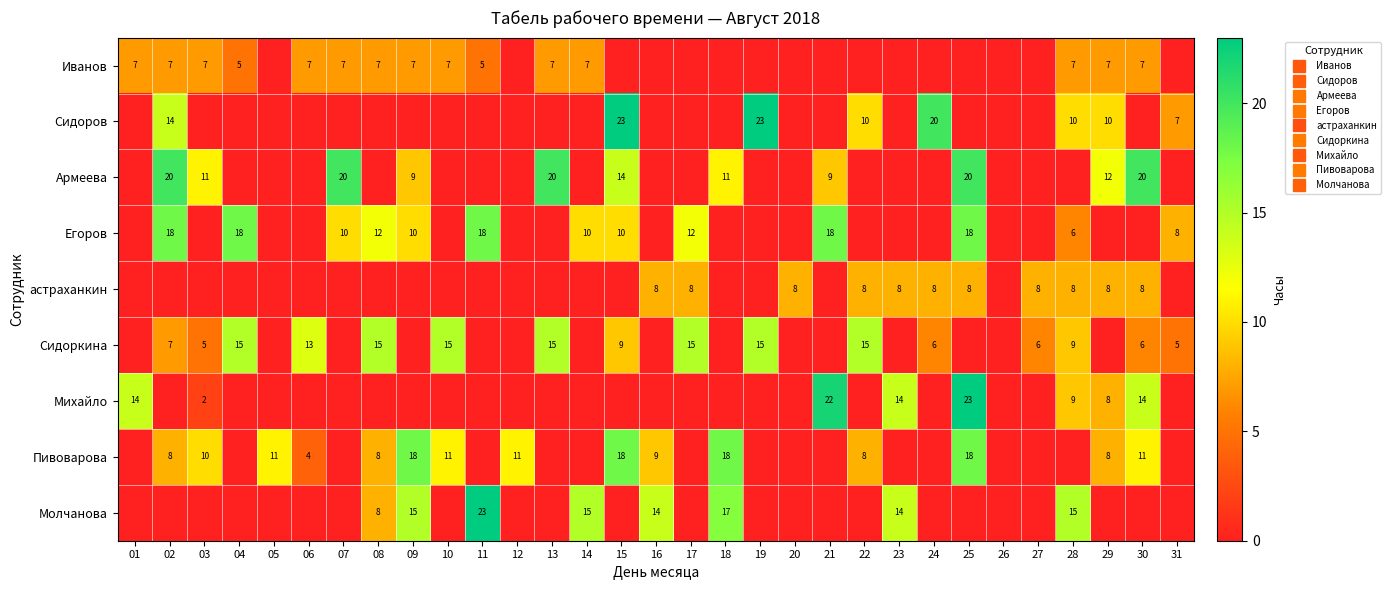

At which category is the sum across all series the highest?

25